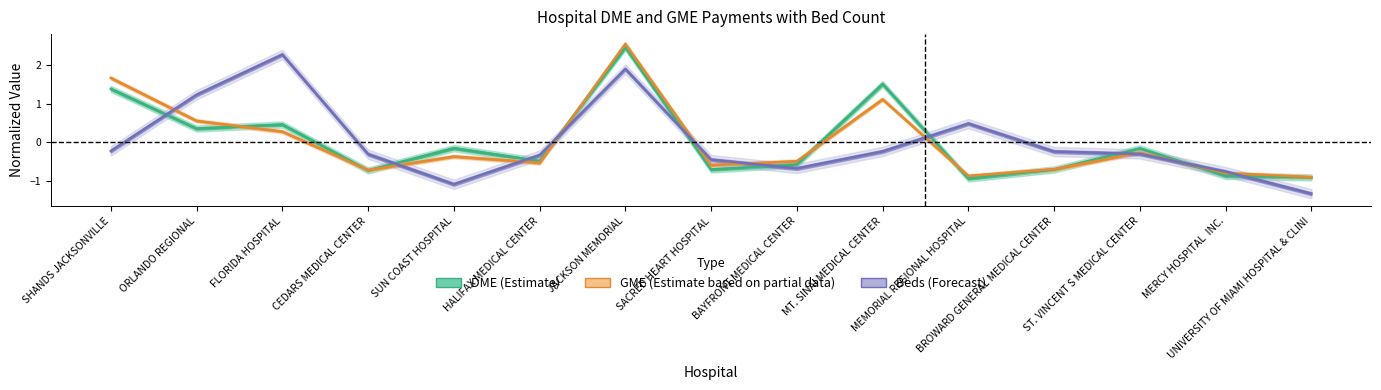

Is the value of DME (Estimate) at BROWARD GENERAL MEDICAL CENTER greater than the value of GME (Estimate based on partial data) at FLORIDA HOSPITAL?

No